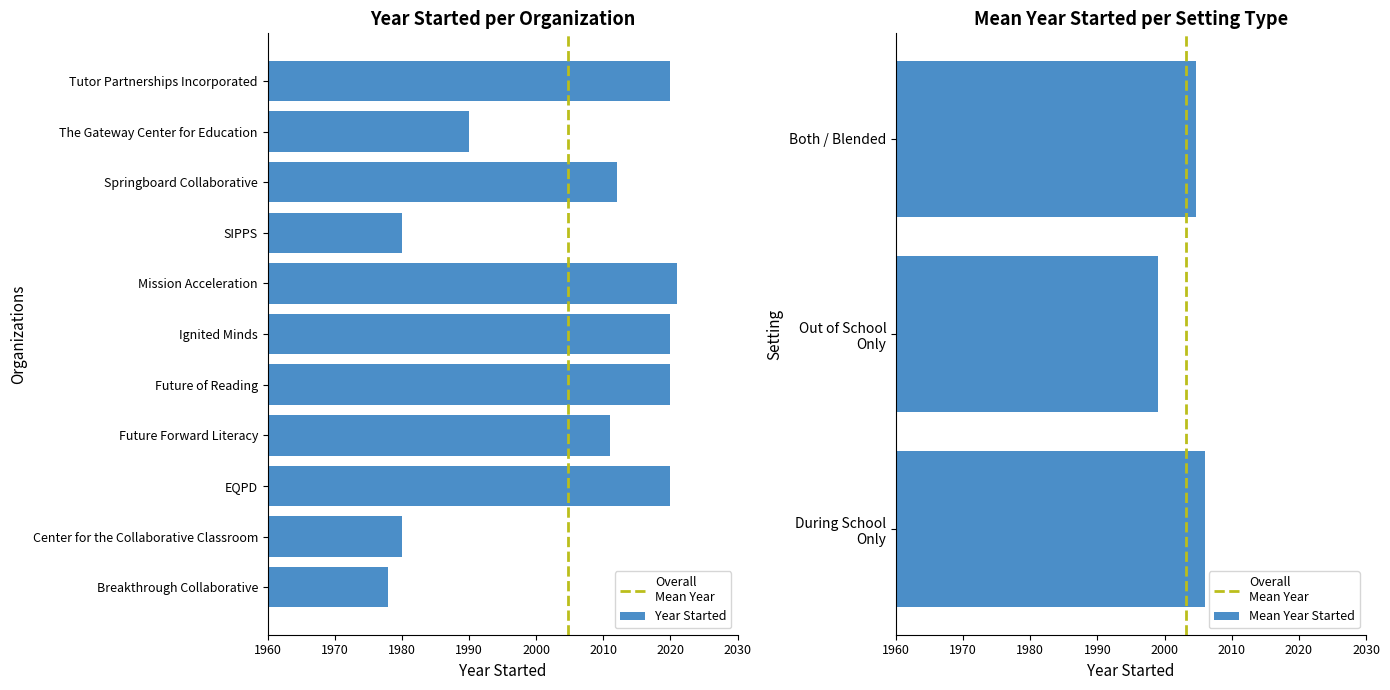

What is the sum of all values?

22052